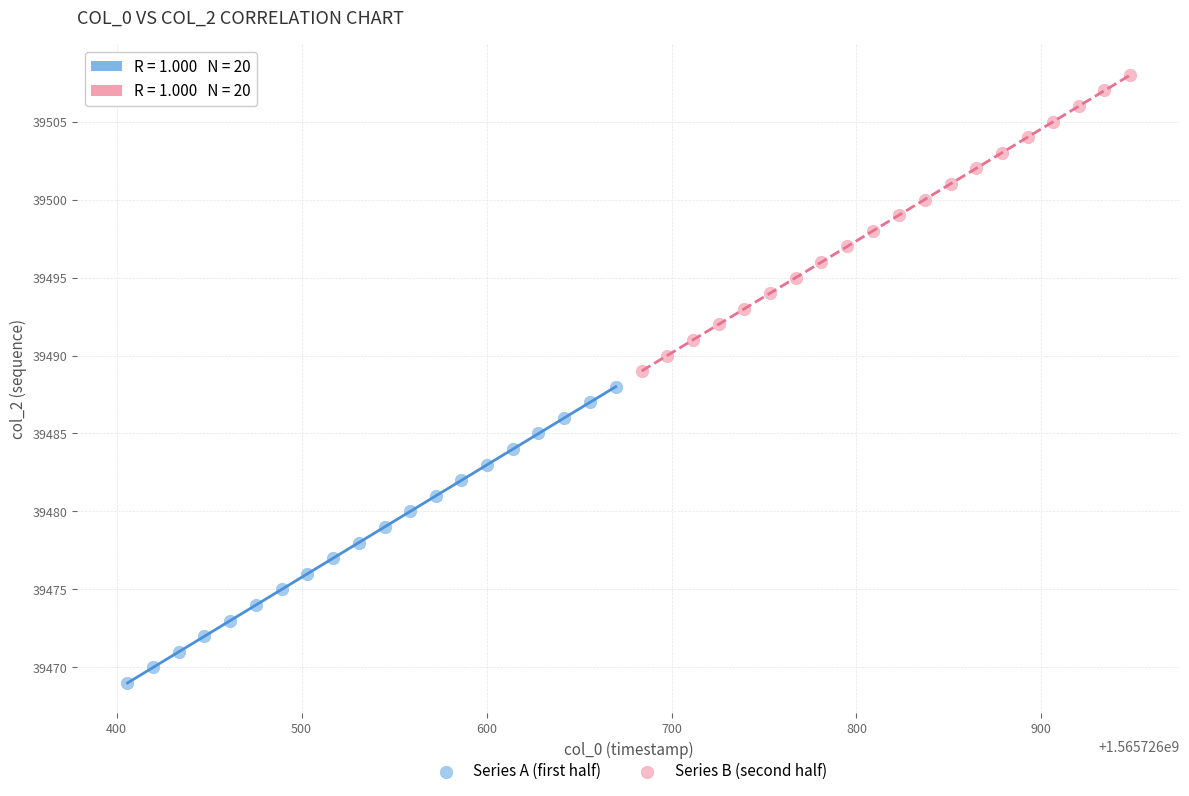

What are all the series names shown in the legend?

Series A (first half), Series B (second half)